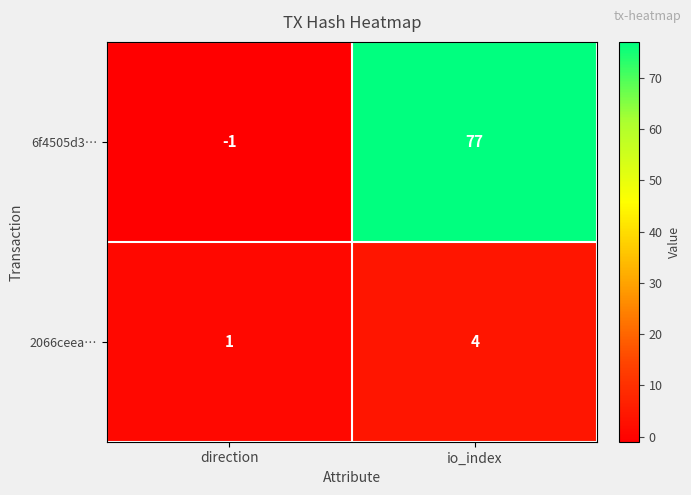

What is the approximate value of 6f4505d3… at io_index, to the nearest 10?

80